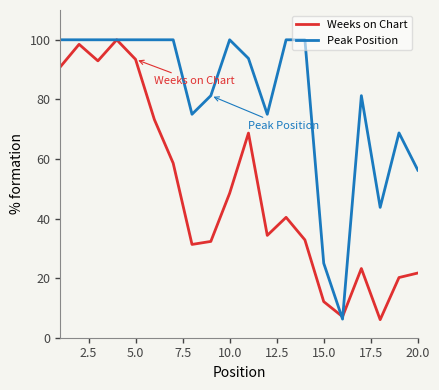

List the series in order of their overall mean, highest first.

Peak Position, Weeks on Chart